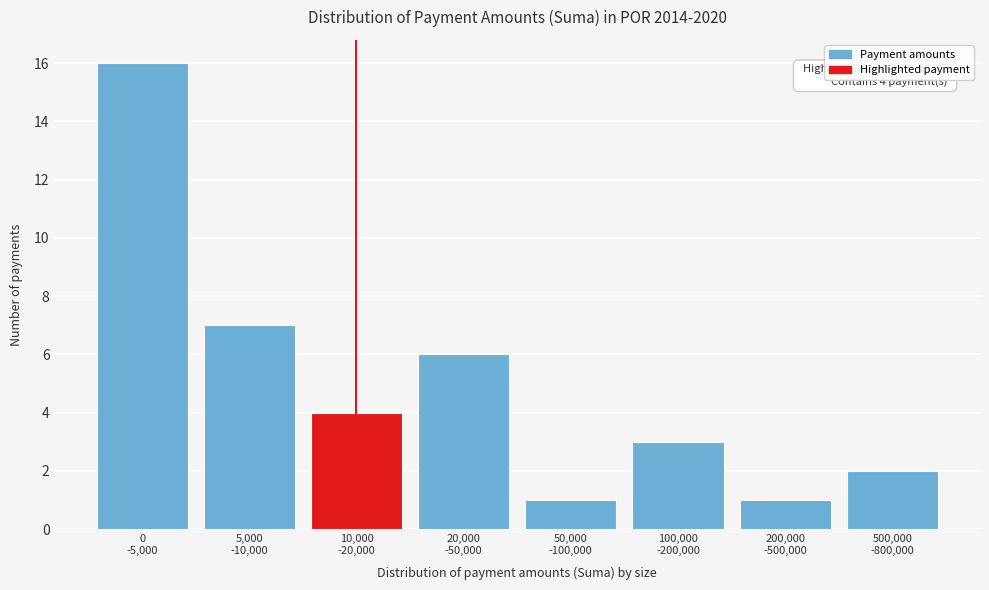

Reading left to right, extract all data points from this chart.

16	7	4	6	1	3	1	2